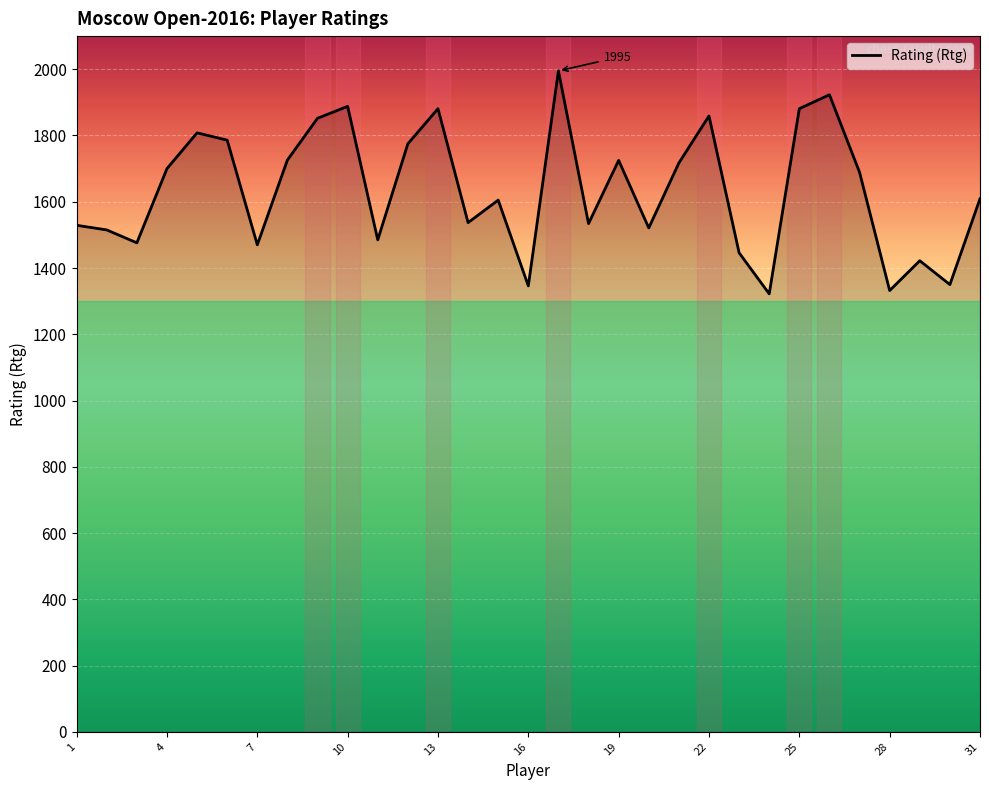

What is the difference between the maximum and minimum values?

673